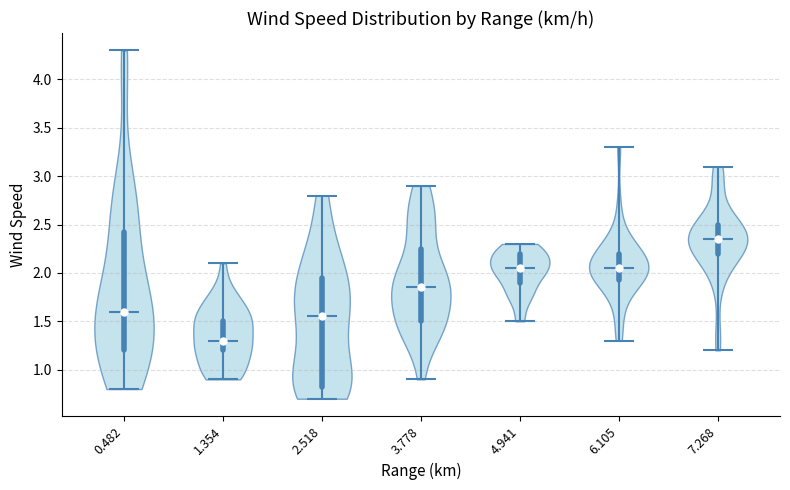

Which violin has the highest median line?

7.268